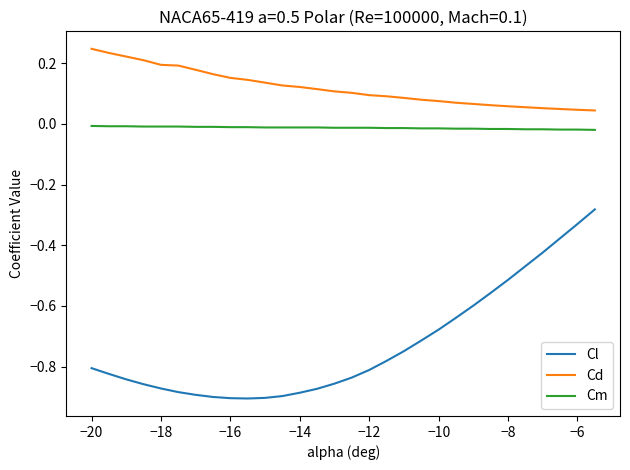

What are all the series names shown in the legend?

Cl, Cd, Cm